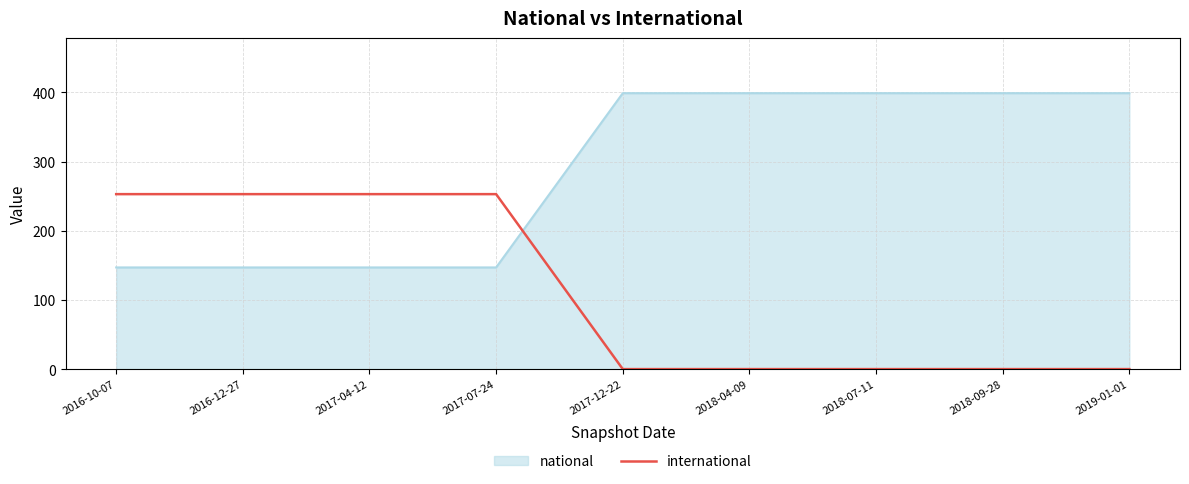

What is the difference between the maximum and minimum values in the international series?

253